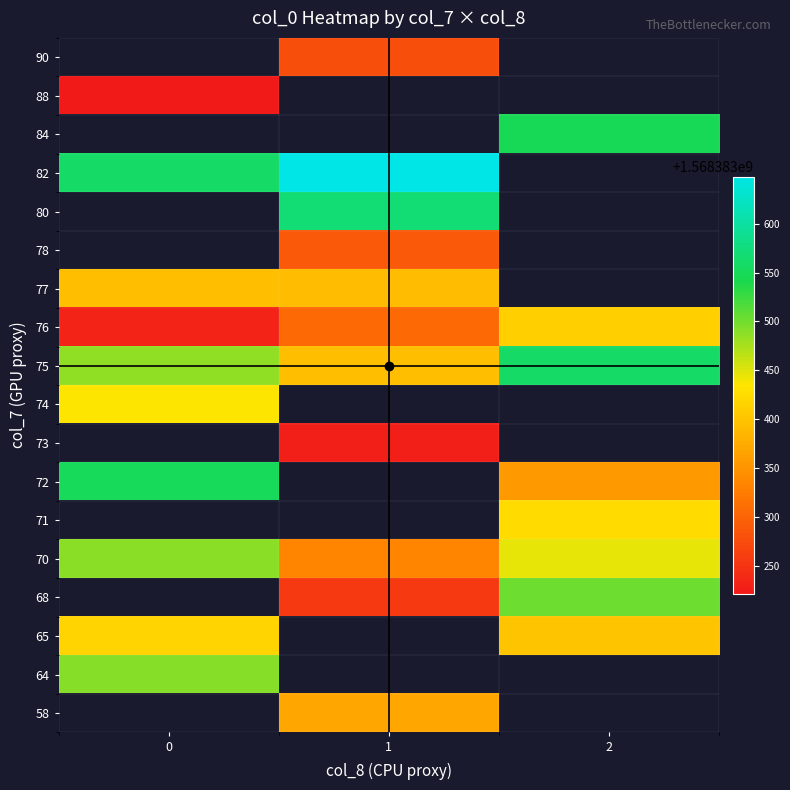

Read the 65 value at 0.

1568383417.8